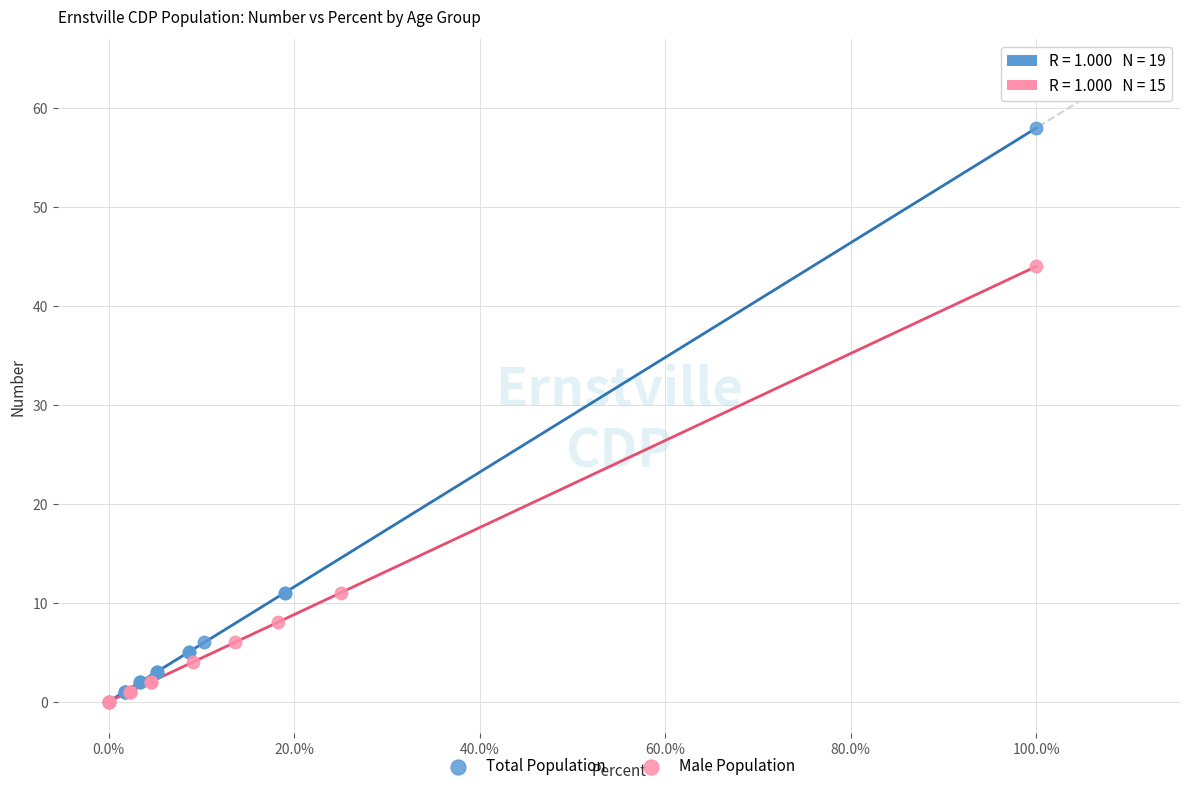

Which series has the widest spread of Y values?

Total Population